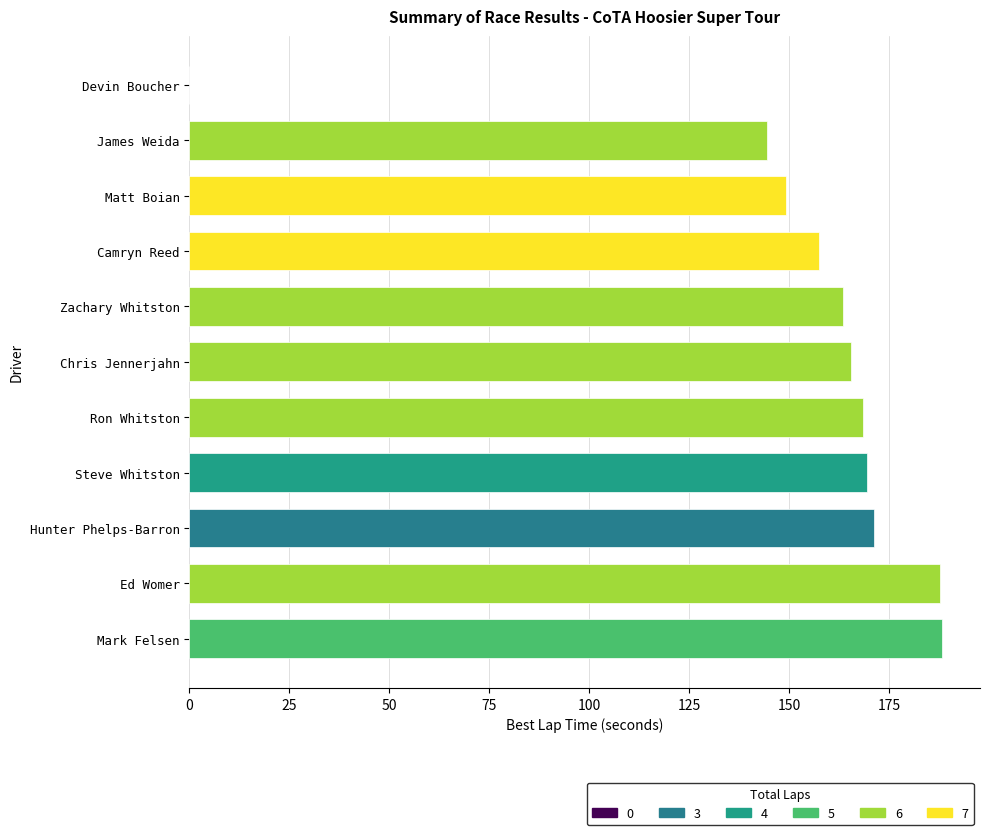

What is the average value?

151.4